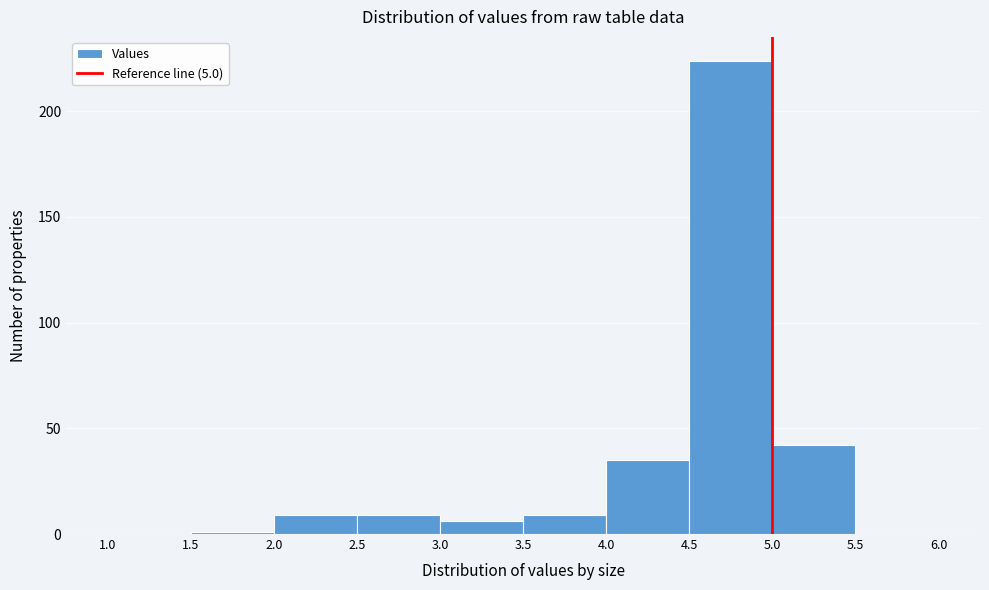

How tall is the bar that spans 5.0 to 5.5 on the x-axis? The values are not printed on the chart, so give them approximately, as read against the axis.

40